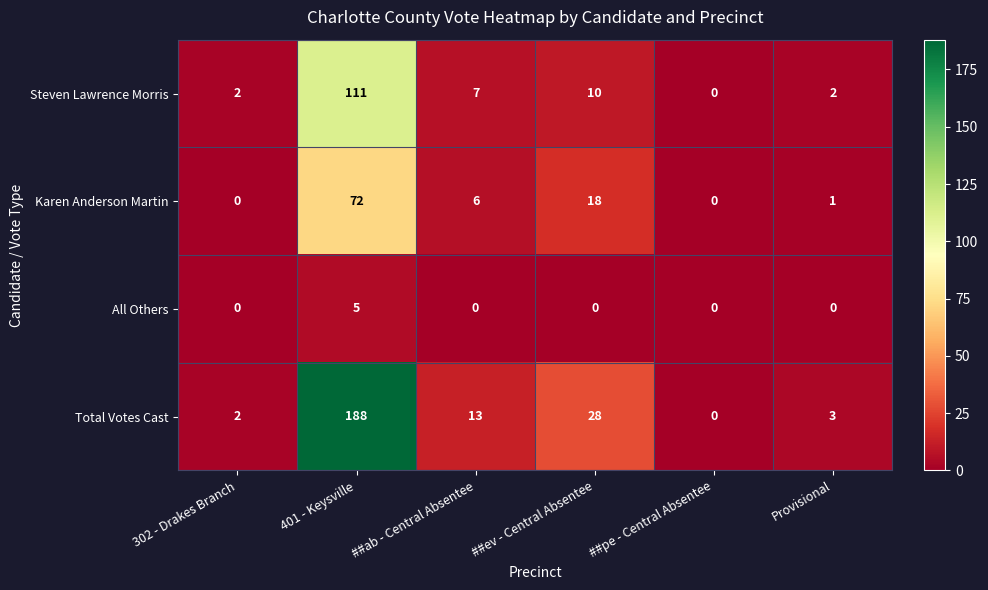

What is the difference between the highest and lowest values at ##ab - Central Absentee?

13